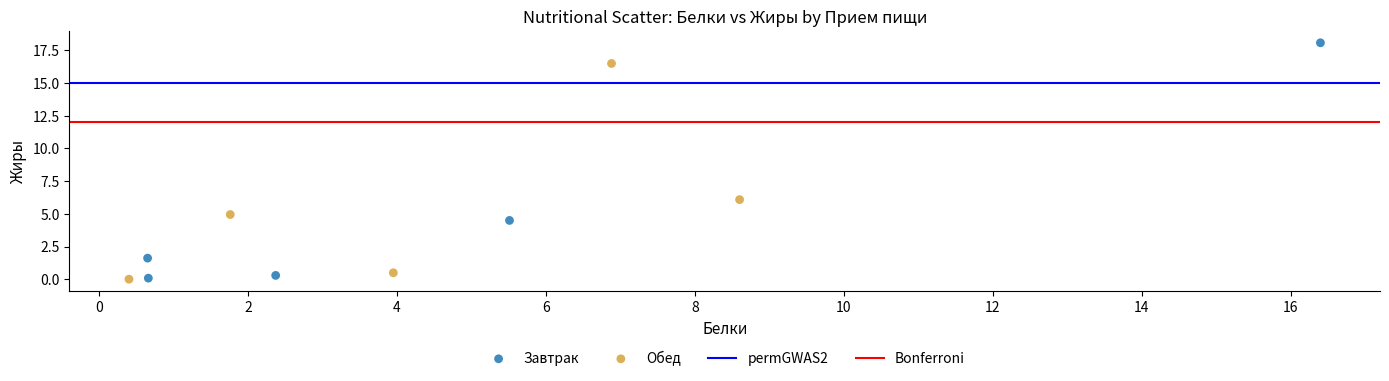

Which series has the largest Y range (max minus min)?

Завтрак